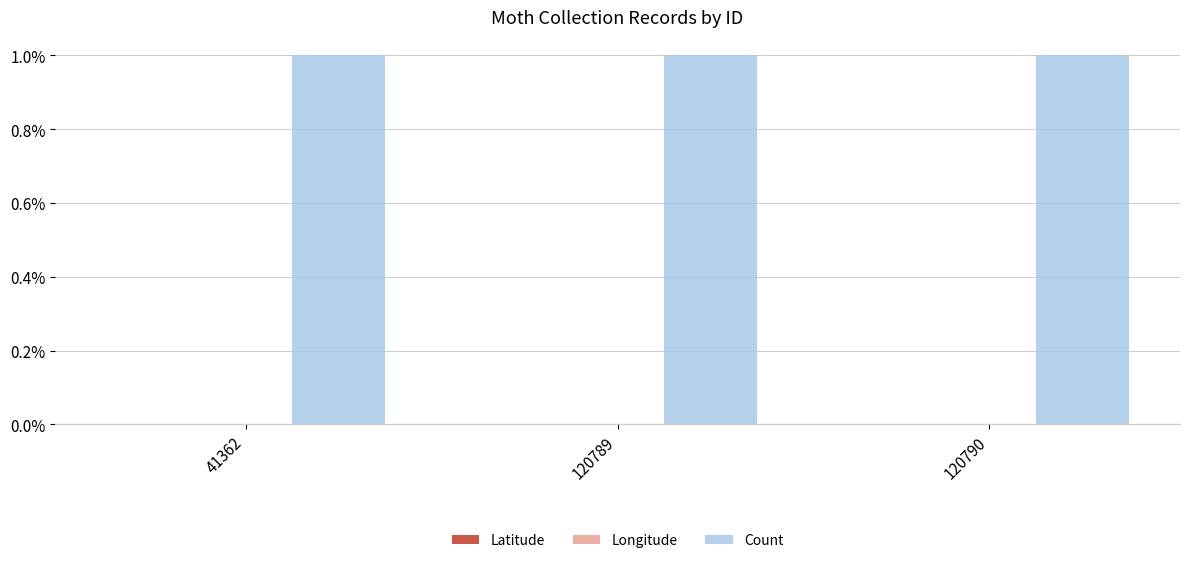

The value of Count at 120790 is 1.0. True or false?

True